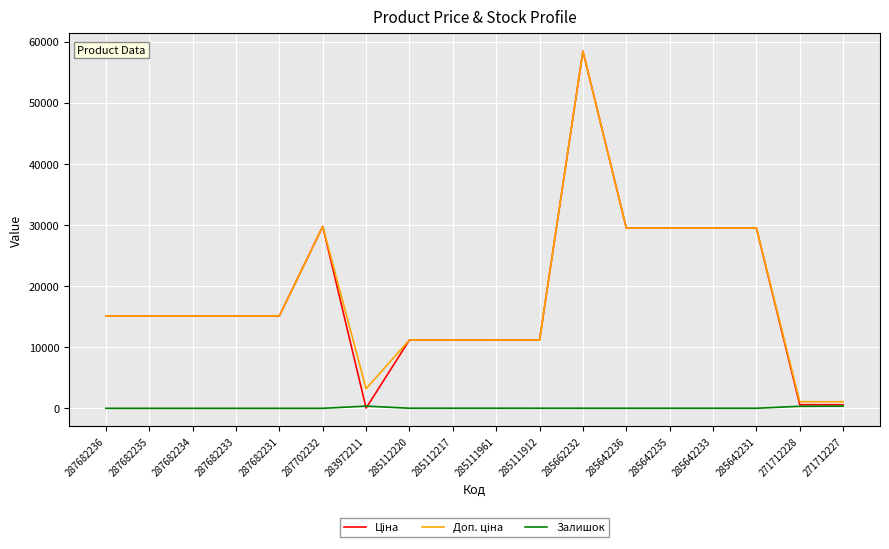

What value does the Доп. ціна series have at 271712227?

1081.7